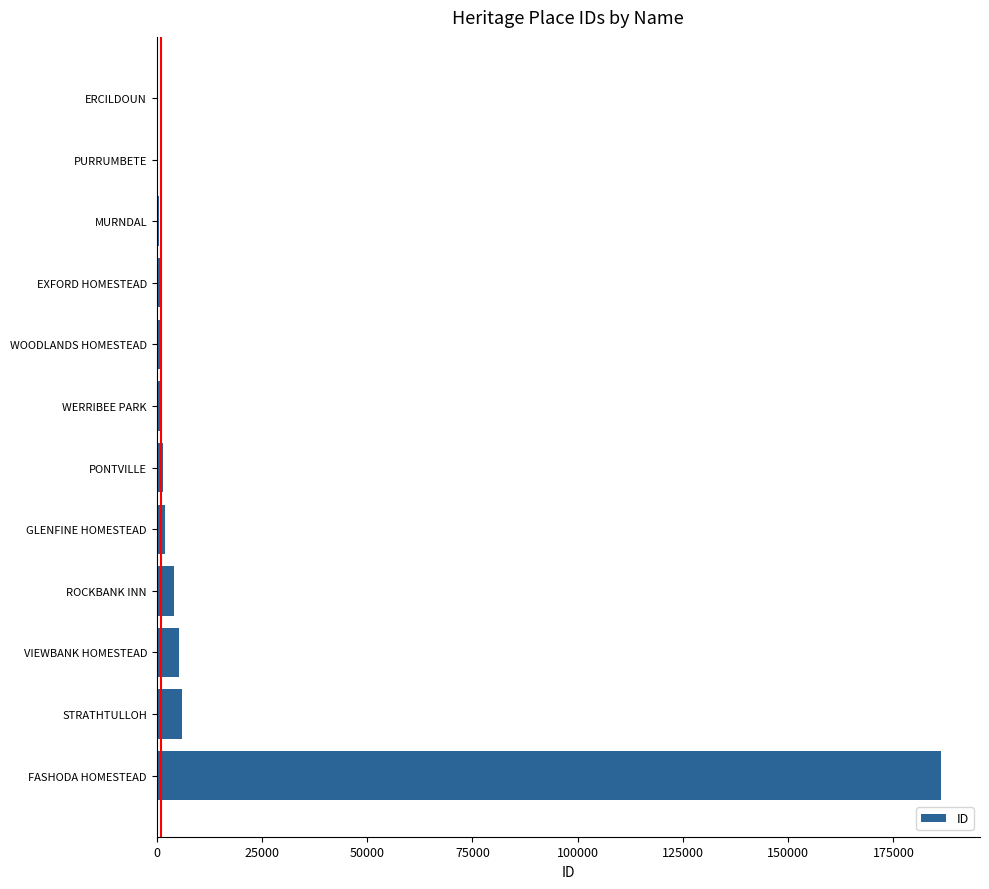

Which label corresponds to the largest value in the chart?

FASHODA HOMESTEAD